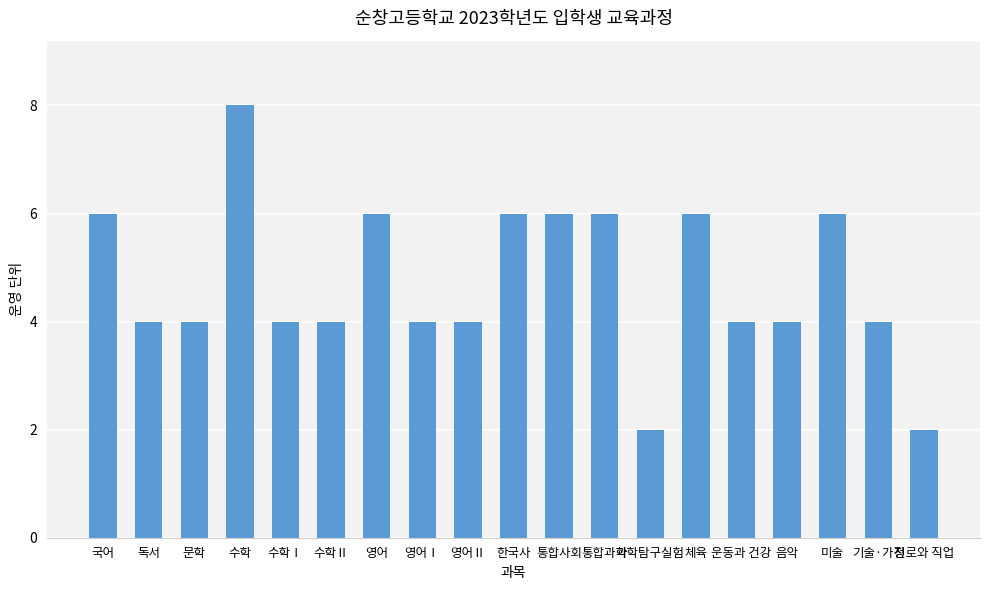

Which has a higher value, 영어 or 영어Ⅰ?

영어